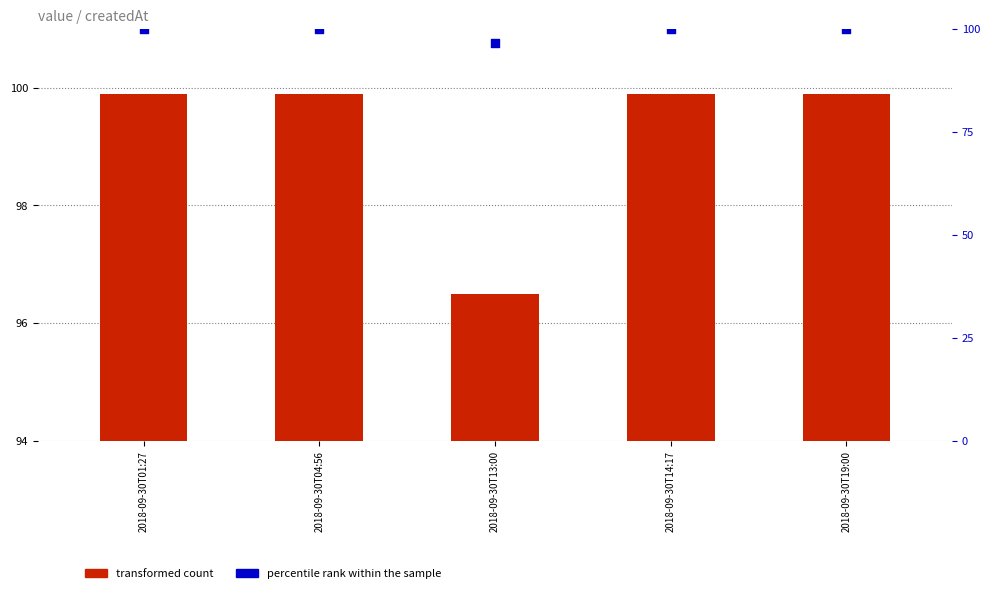

Which series reaches the maximum Y coordinate?

transformed count